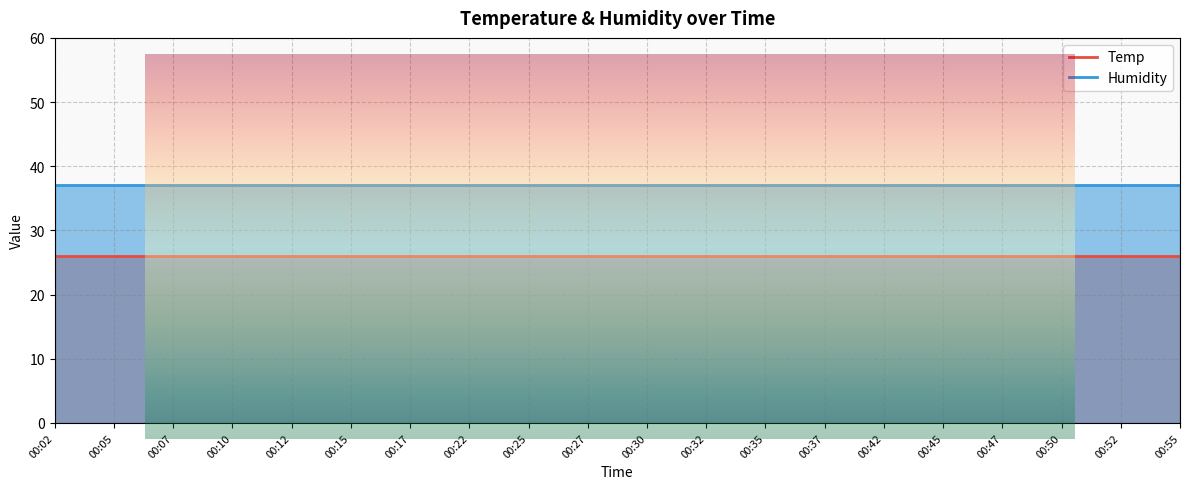

Rank the series at 00:55 from lowest to highest value.

Temp, Humidity